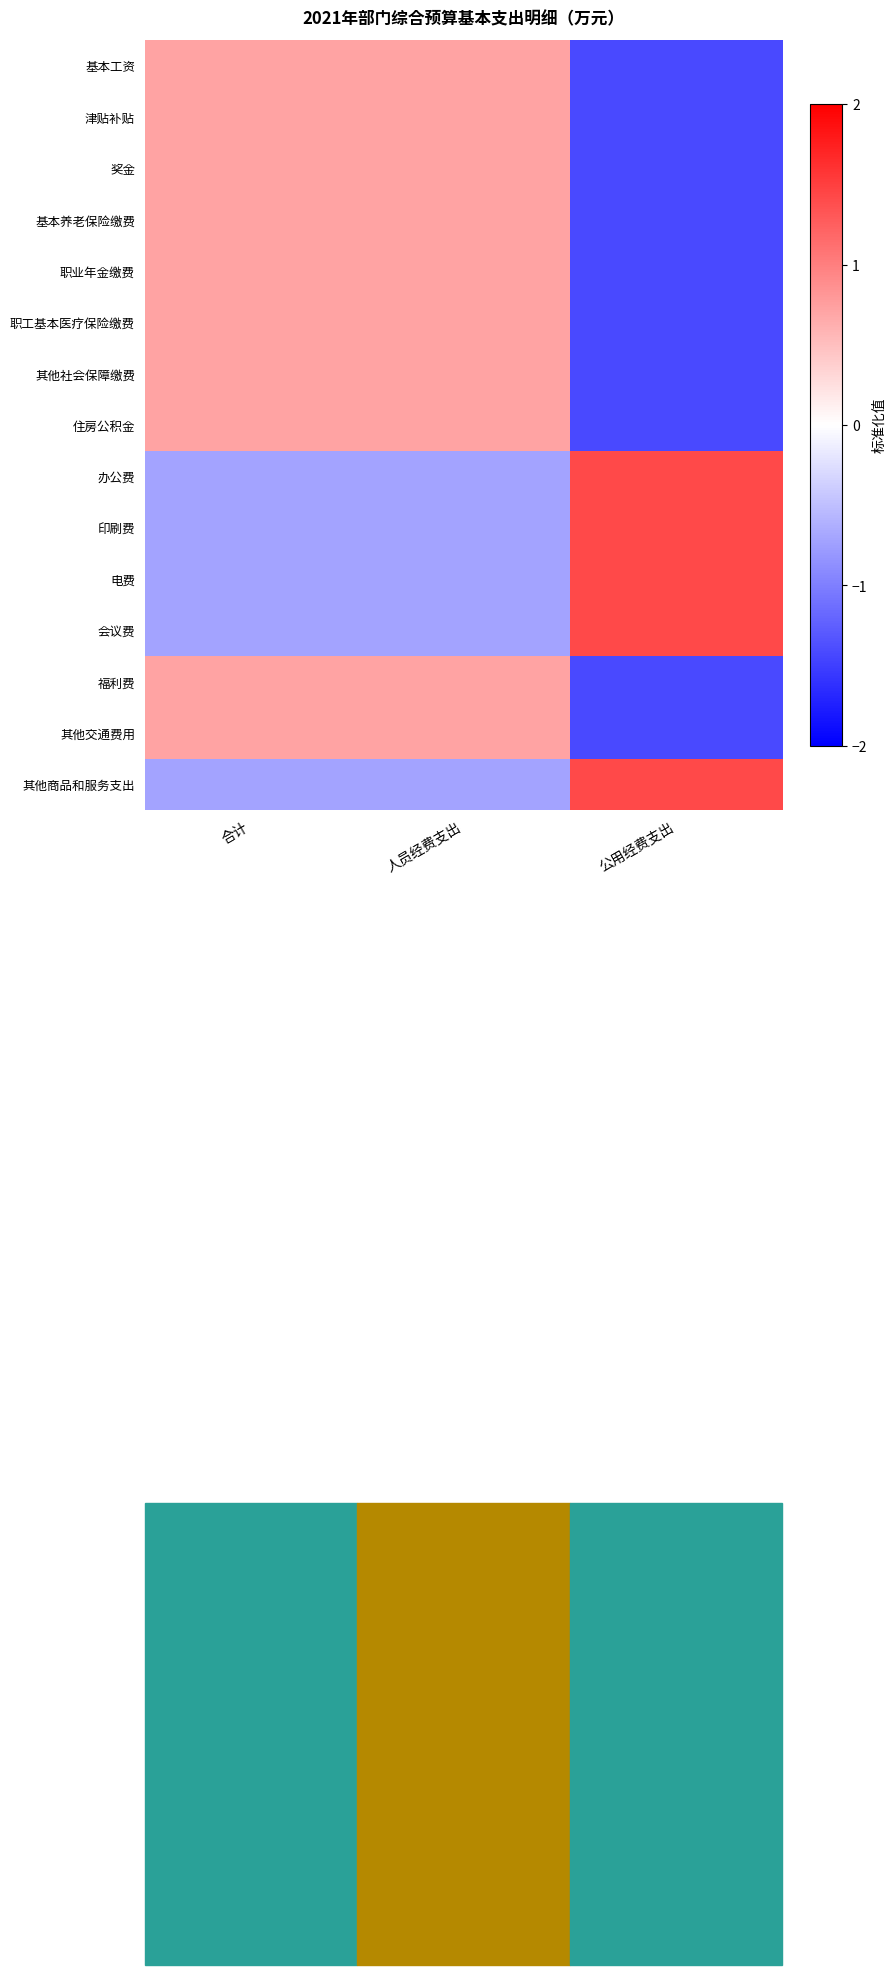

Rank the series by their maximum value, from lowest to highest.

基本工资, 奖金, 基本养老保险缴费, 职工基本医疗保险缴费, 其他社会保障缴费, 住房公积金, 福利费, 津贴补贴, 职业年金缴费, 其他交通费用, 会议费, 其他商品和服务支出, 办公费, 印刷费, 电费